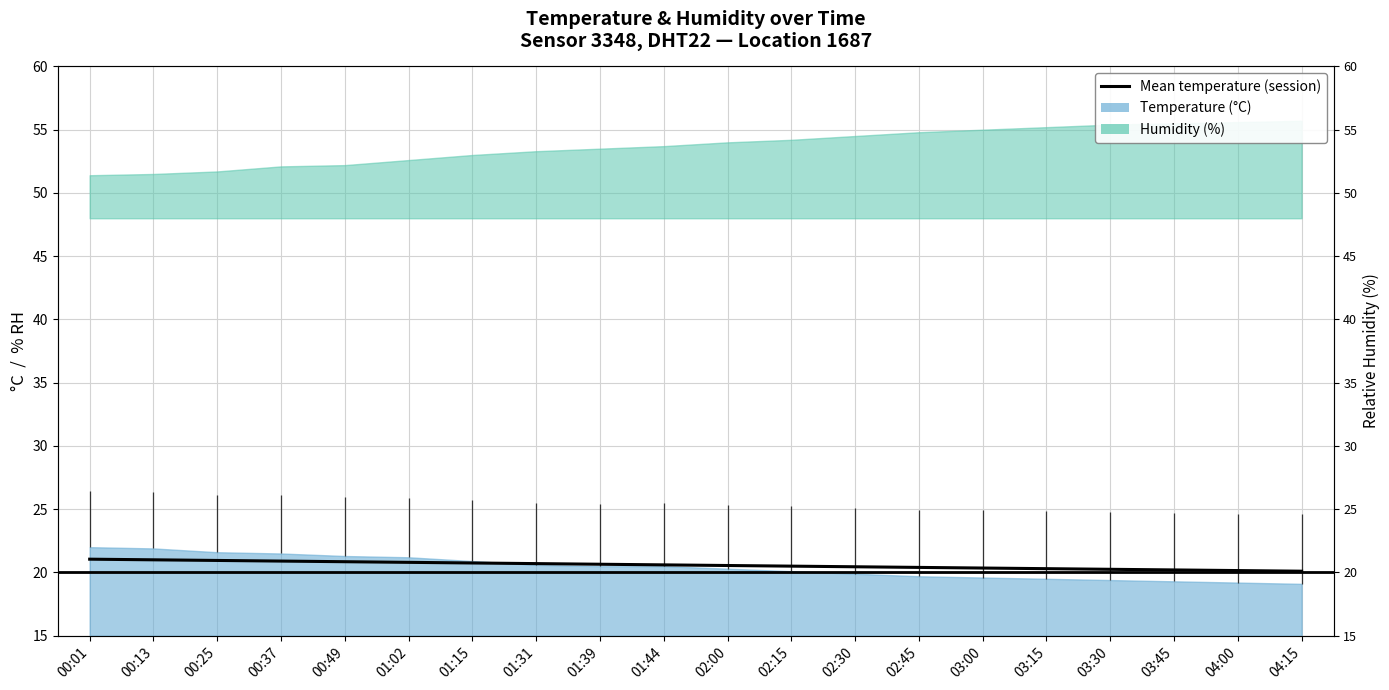

Rank the categories by value from lowest to highest.

04:15, 04:00, 03:45, 03:30, 03:15, 03:00, 02:45, 02:30, 02:15, 02:00, 01:44, 01:39, 01:31, 01:15, 01:02, 00:49, 00:37, 00:25, 00:13, 00:01